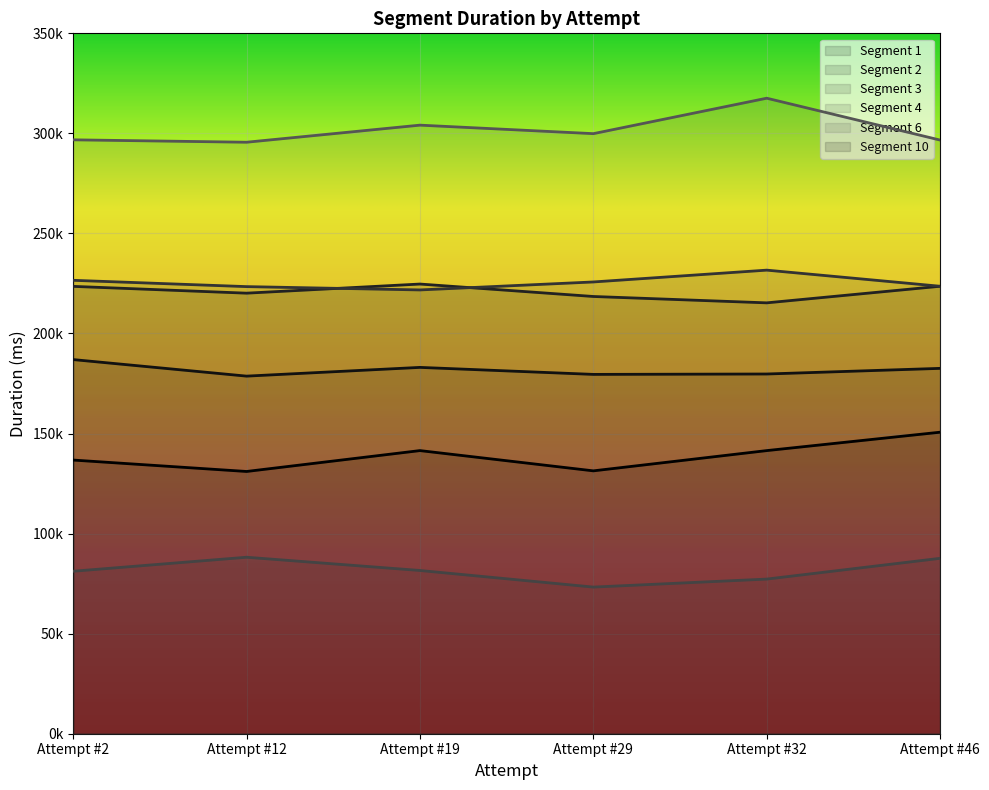

Read the Segment 6 value at Attempt #19, to the nearest 50.

304100